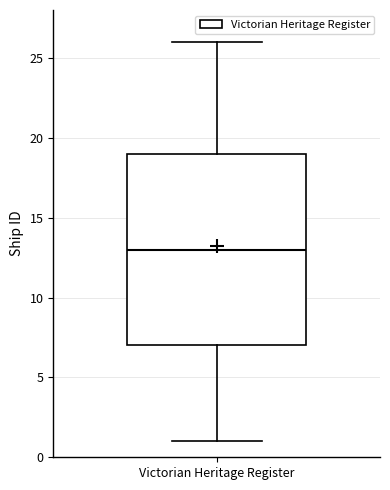

Read this box plot against the y-axis: the position of the median line, the range covered by the box, and the ends of both whiskers. The values are not printed on the chart, so give them approximately, as read against the axis.

median 13, box 7 to 19, whiskers 1 to 26